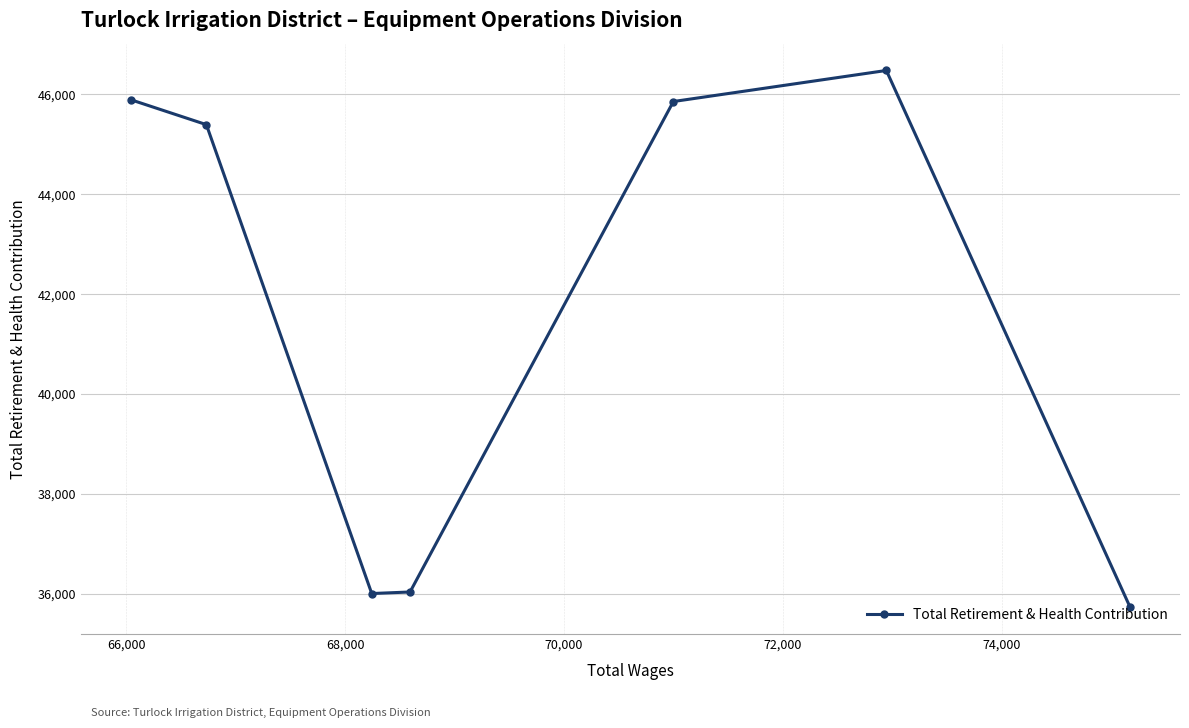

What is the maximum value shown in the chart?

46480